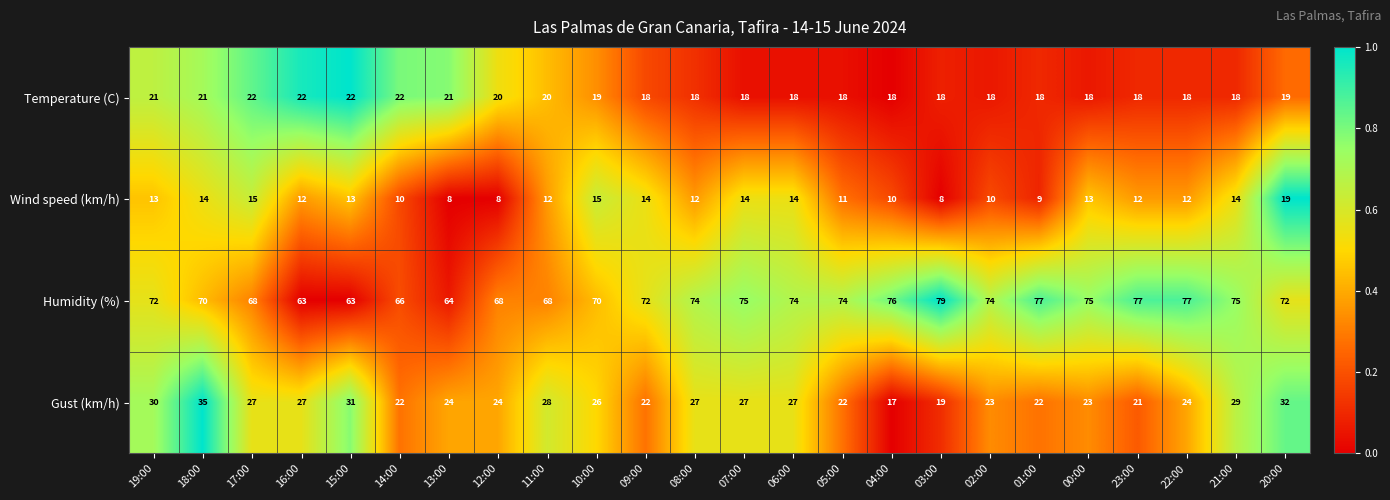

List the series in order of their peak value, lowest first.

Wind speed (km/h), Temperature (C), Gust (km/h), Humidity (%)